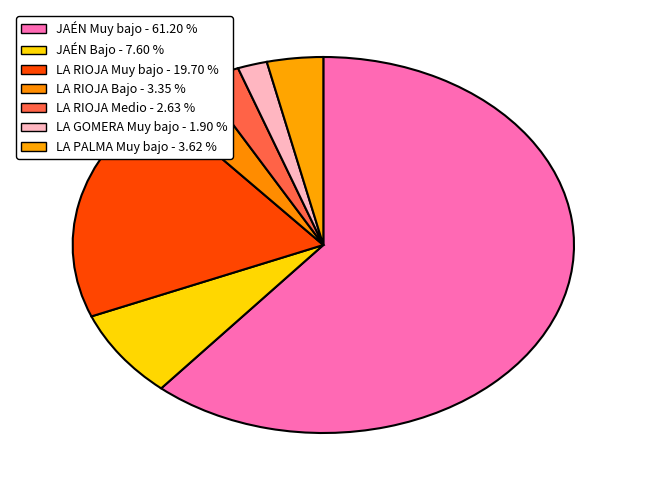

Count the number of slices in the pie.

7